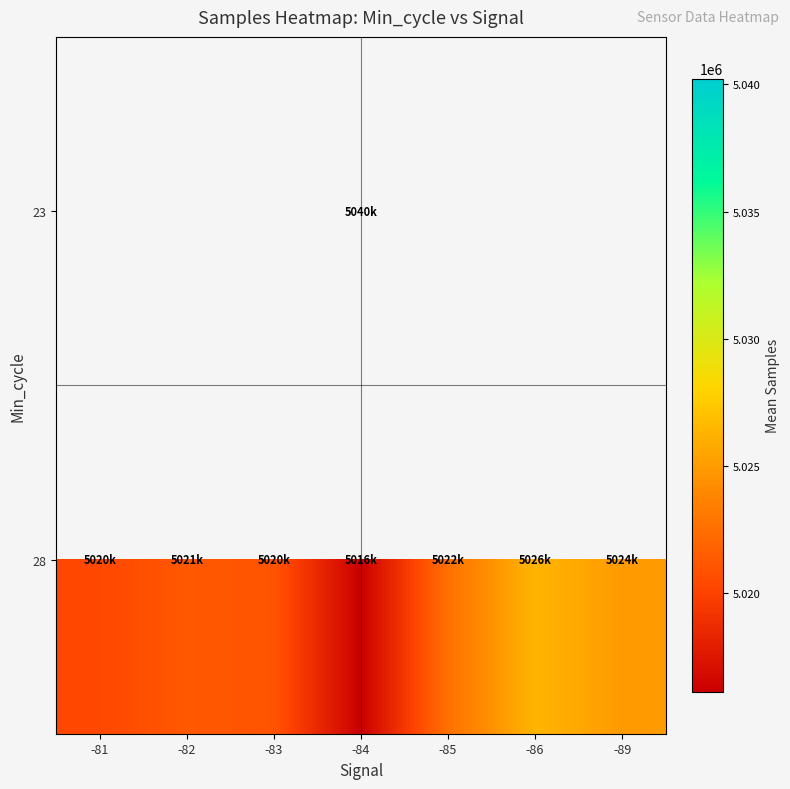

How many data points does each series have?

7